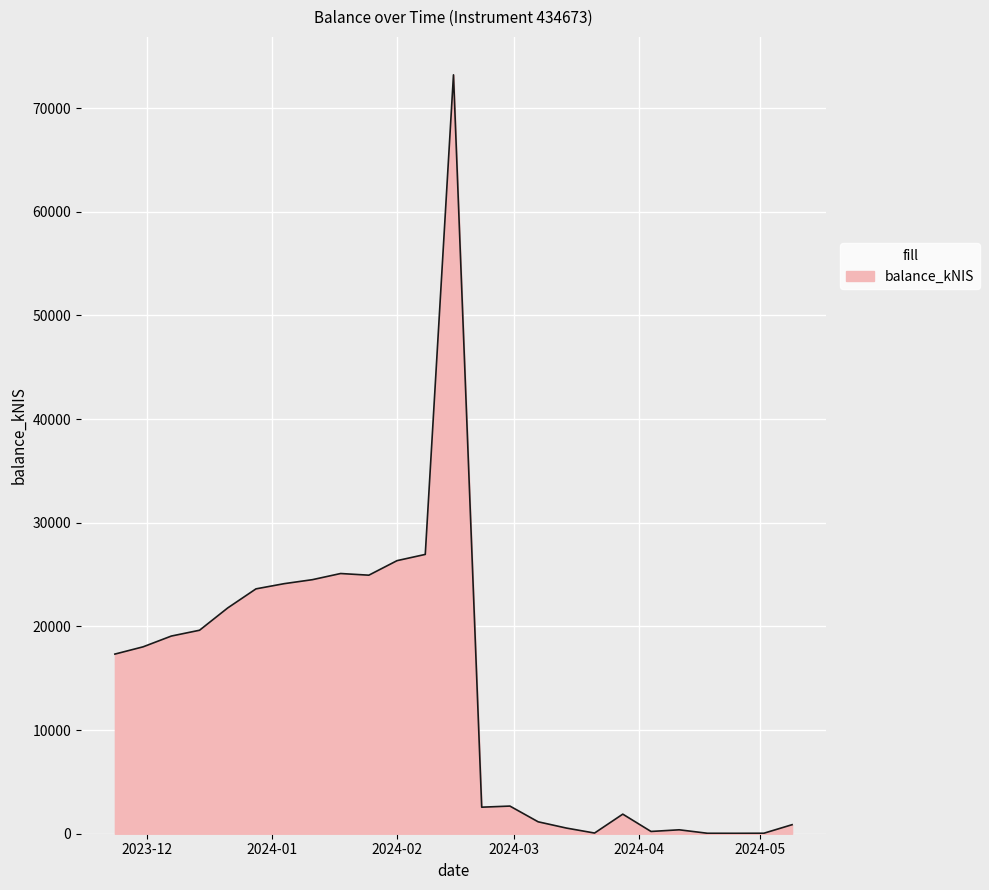

What is the difference between the maximum and minimum values?

73177.0